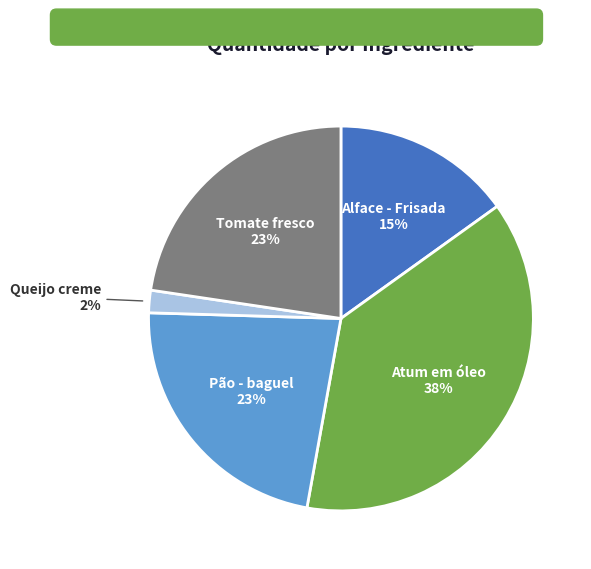

Is there a majority slice in this chart?

No